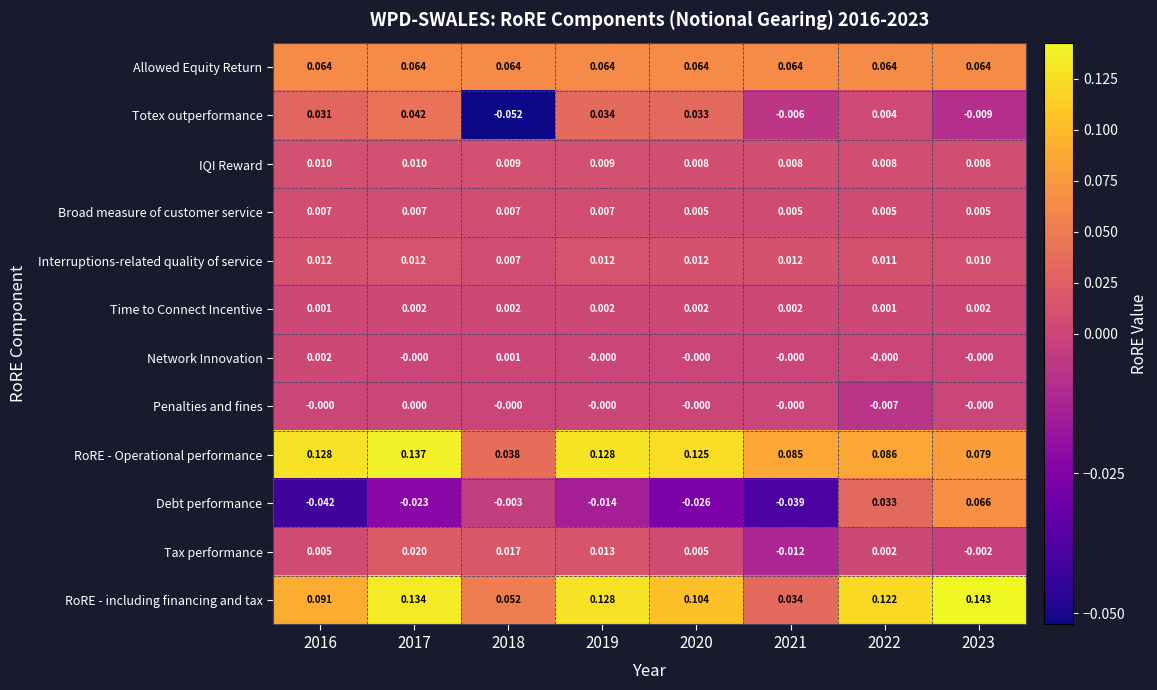

At 2022, list the series in order from smallest to largest.

Penalties and fines, Network Innovation, Time to Connect Incentive, Tax performance, Totex outperformance, Broad measure of customer service, IQI Reward, Interruptions-related quality of service, Debt performance, Allowed Equity Return, RoRE - Operational performance, RoRE - including financing and tax